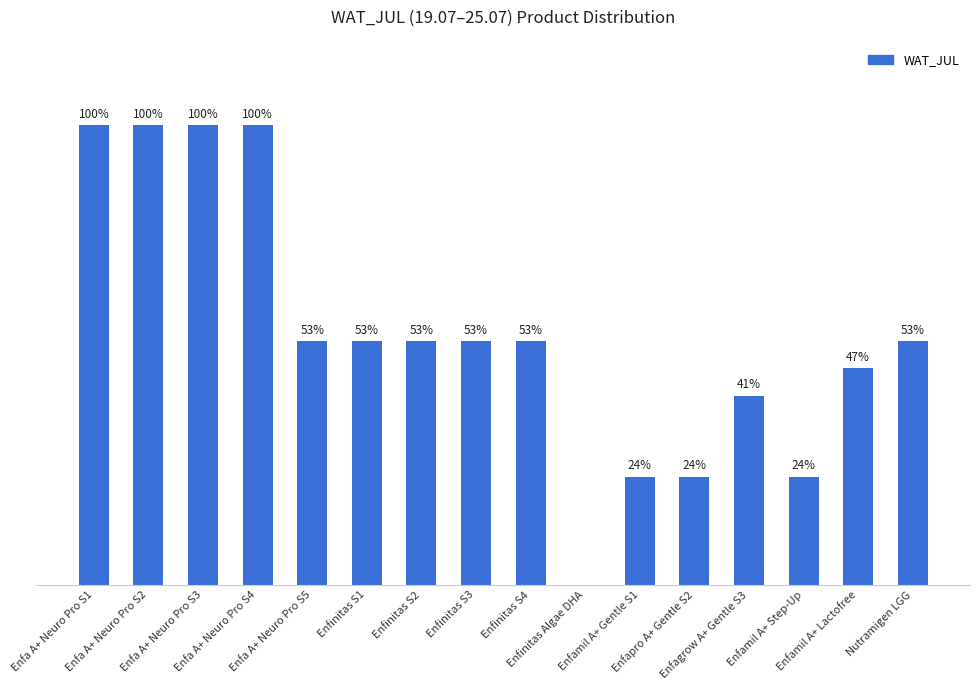

Are the bars horizontal?

No